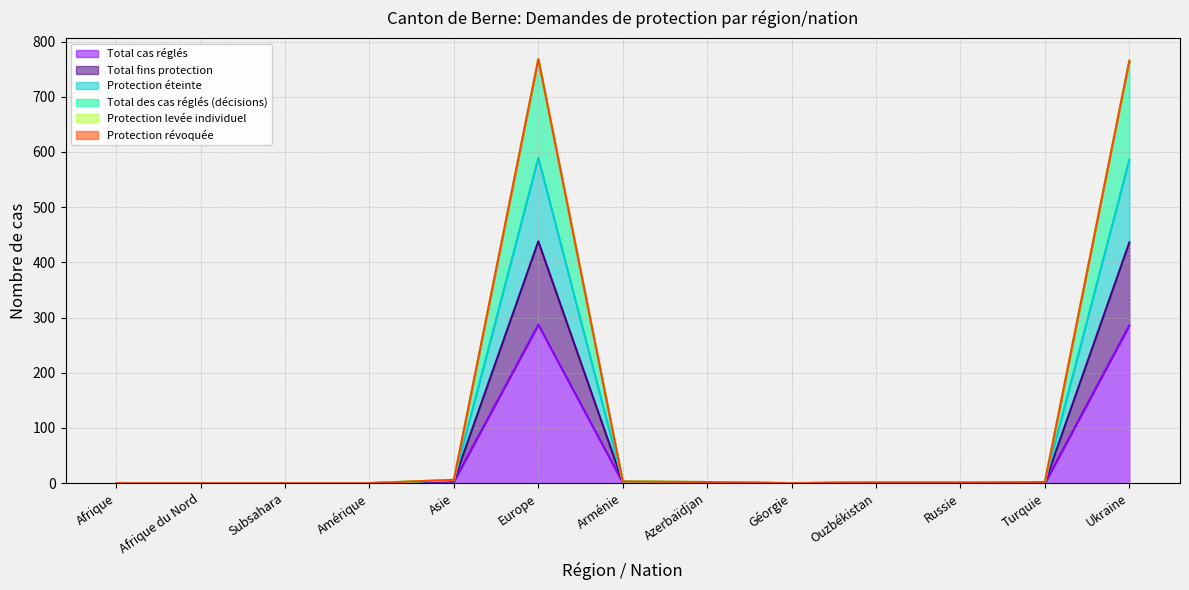

Where is Total des cas réglés (décisions) nearest to the value 384?

Asie